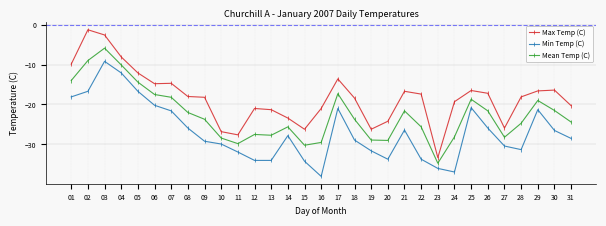

True or false: Min Temp (C) and Mean Temp (C) intersect in this chart.

False